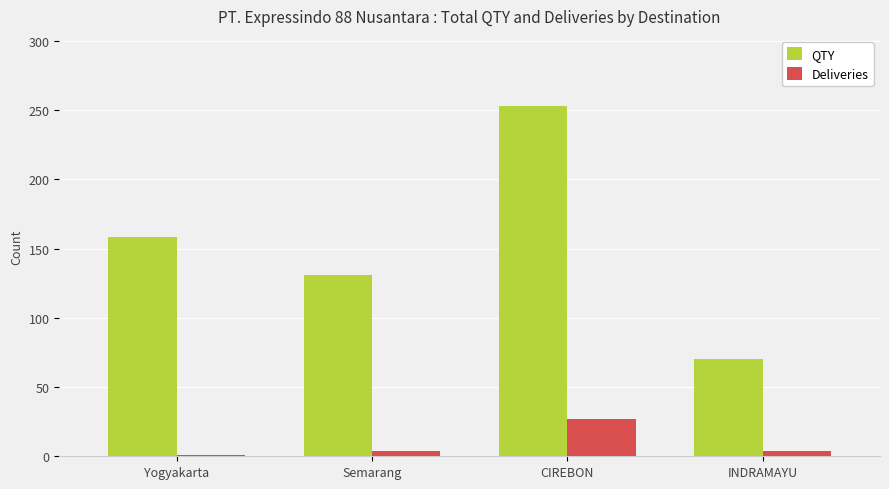

How many groups of bars are there?

4